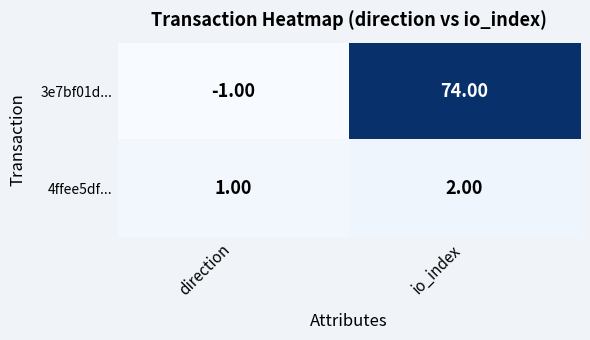

What is the smallest value displayed?

-1